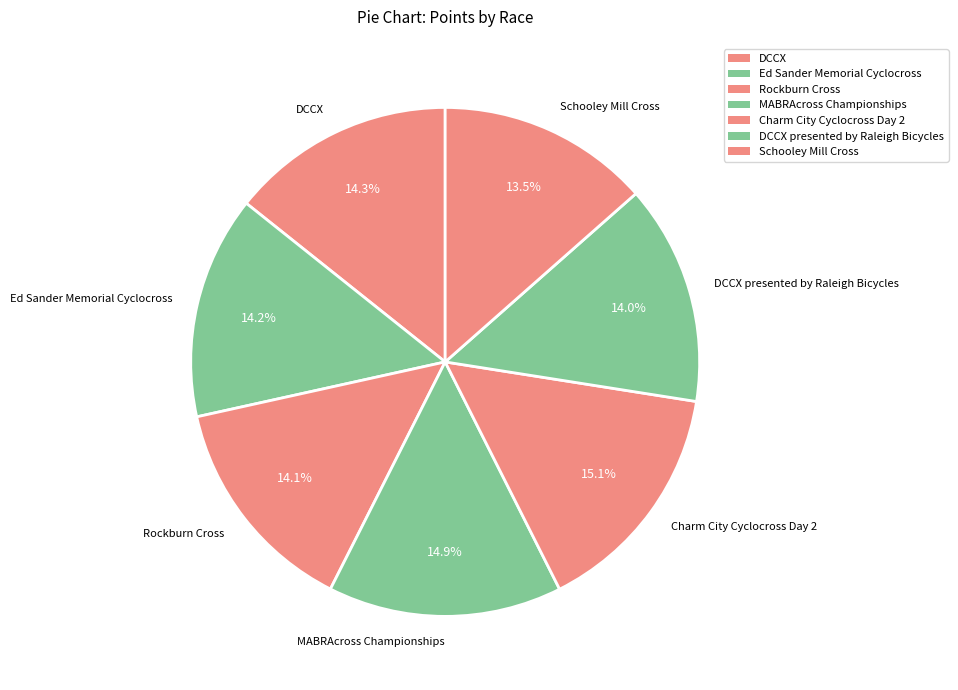

Count the number of slices in the pie.

7